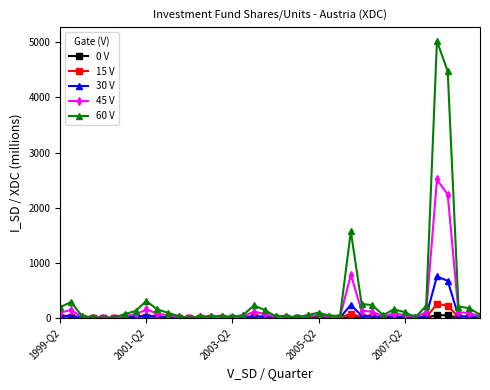

At how many categories does at least one series exceed 1413?

3